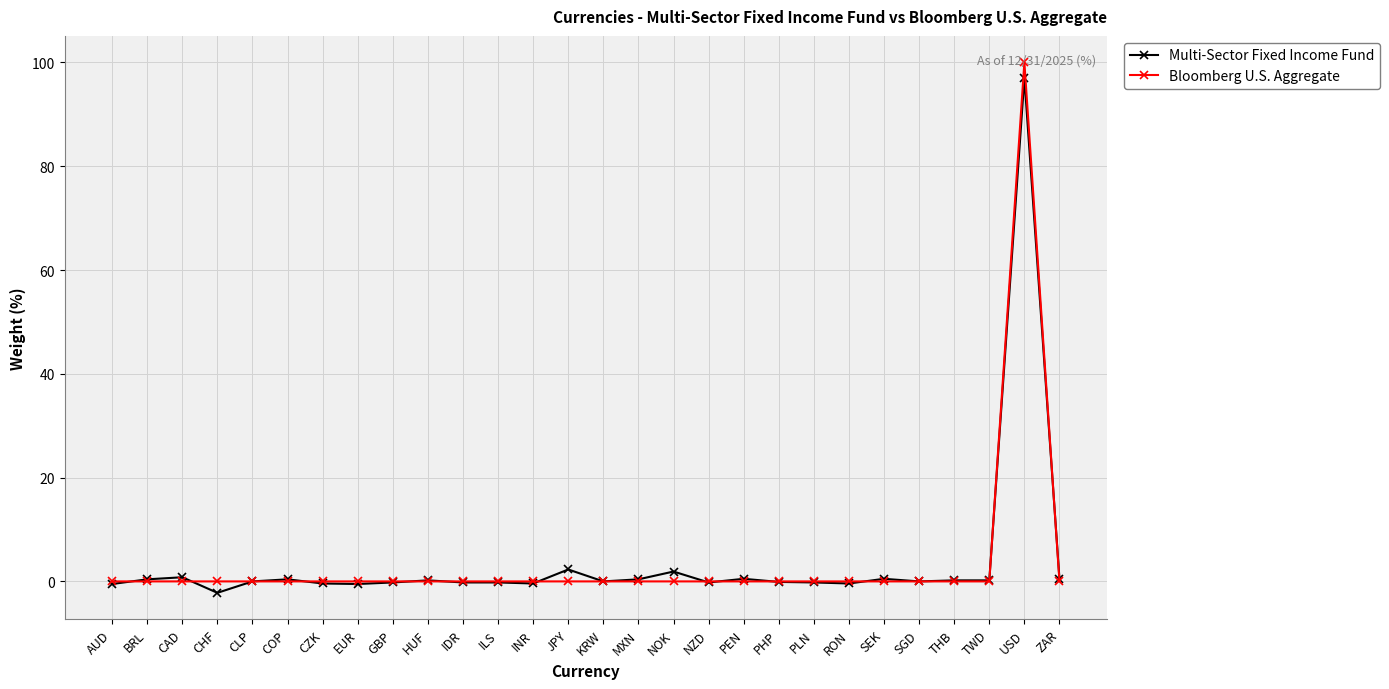

Is it true that Bloomberg U.S. Aggregate equals -53.2 at ZAR?

False